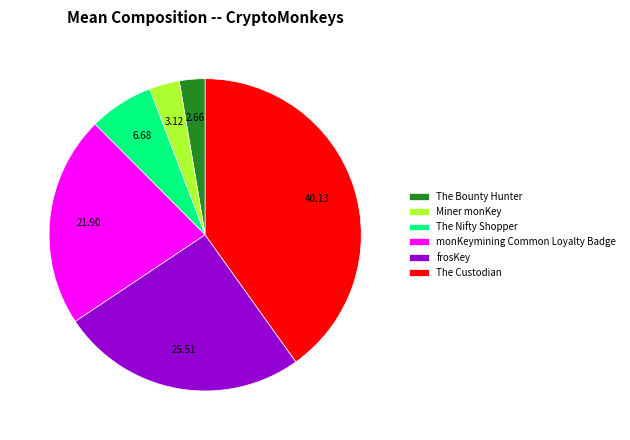

How many slices are in this pie chart?

6